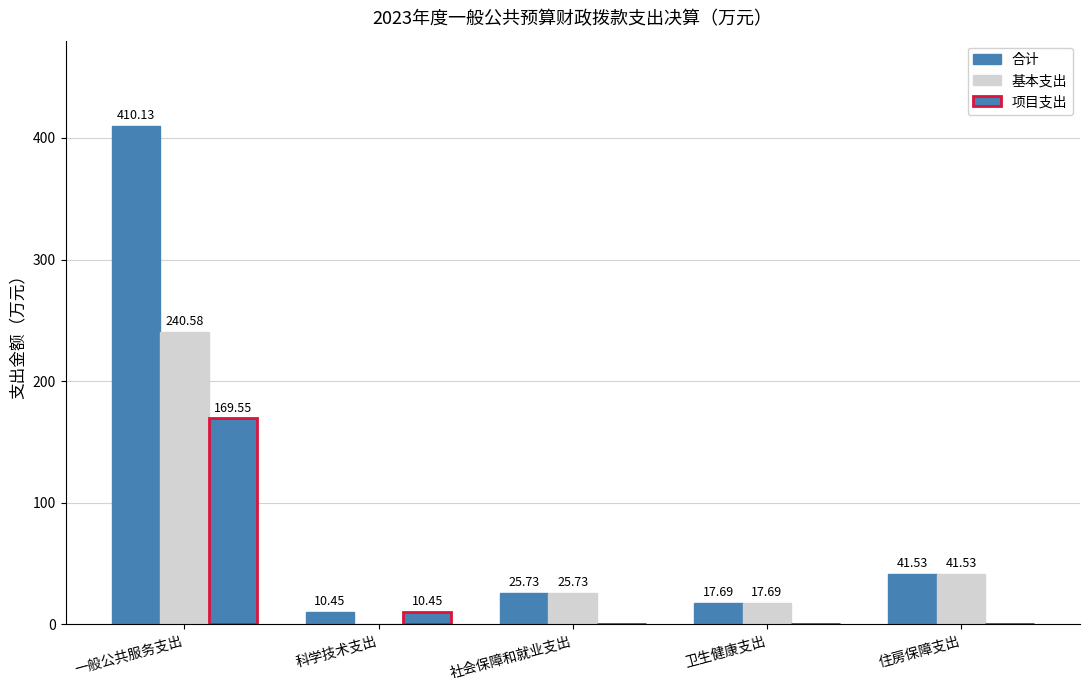

Count the number of categories in the chart.

5